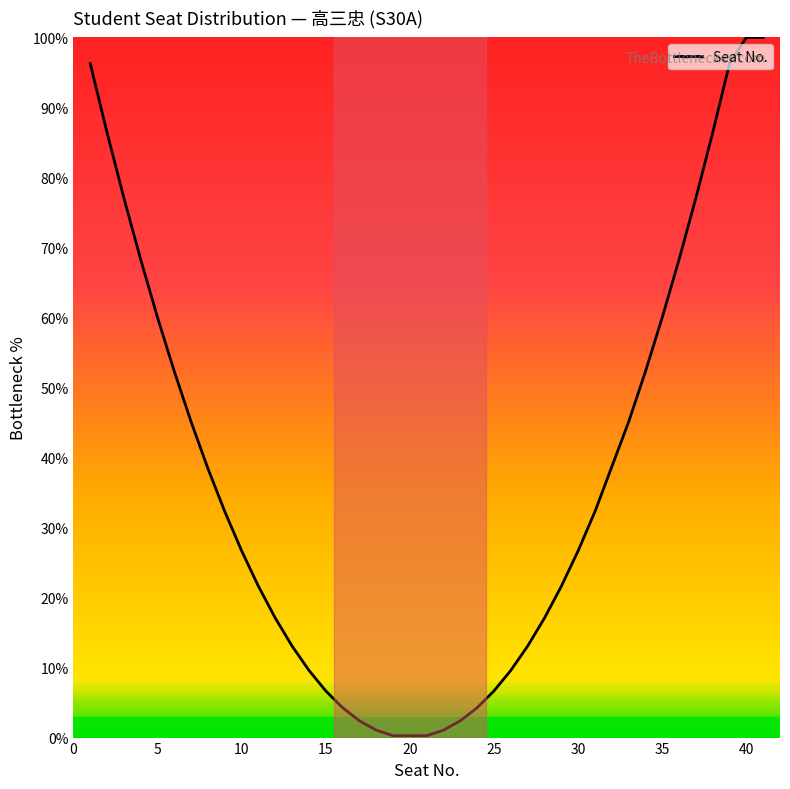

What is the difference between the maximum and minimum values?

99.7